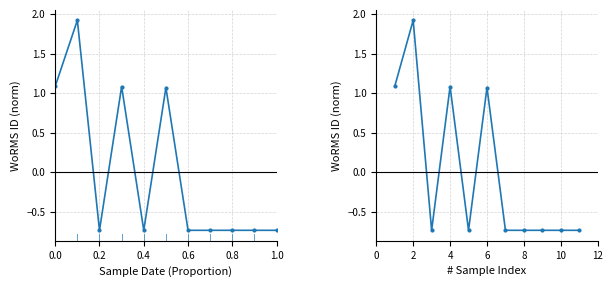

Between 0.4 and 0.2, which is larger?

0.2